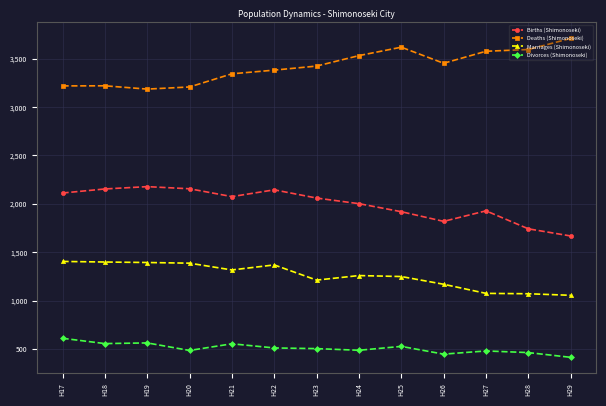

Is the value of Deaths (Shimonoseki) at H23 greater than the value of Births (Shimonoseki) at H25?

Yes